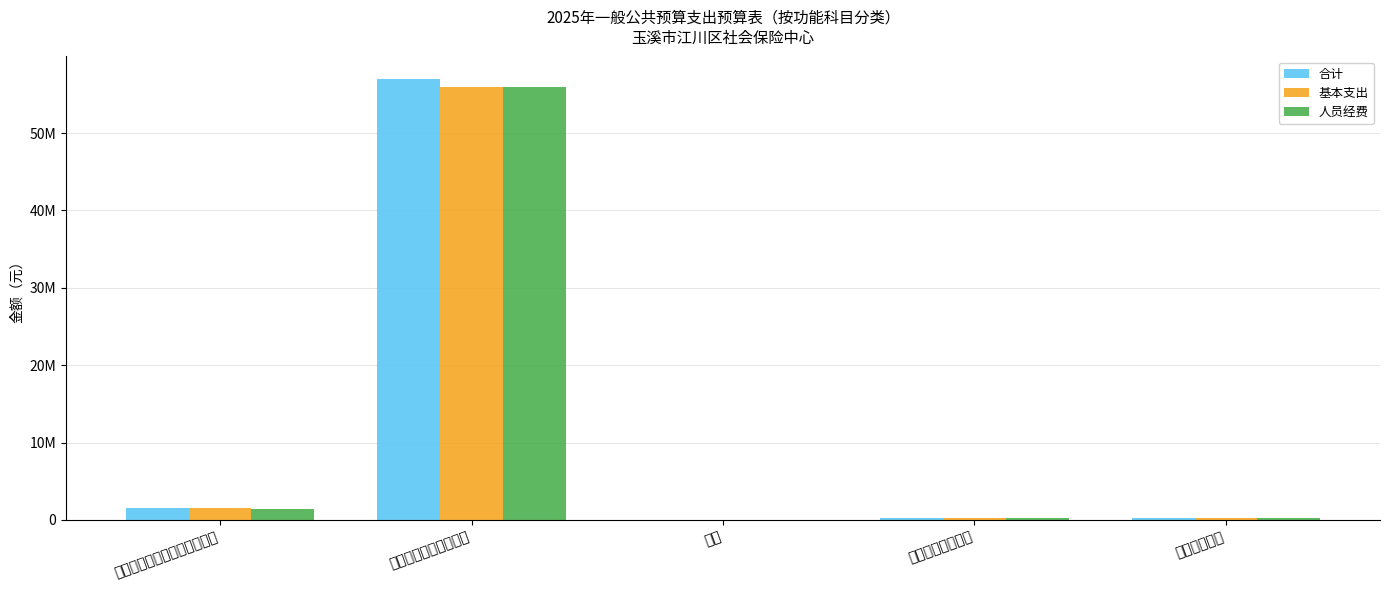

What is the difference between the maximum and minimum values in the 合计 series?

57047551.6